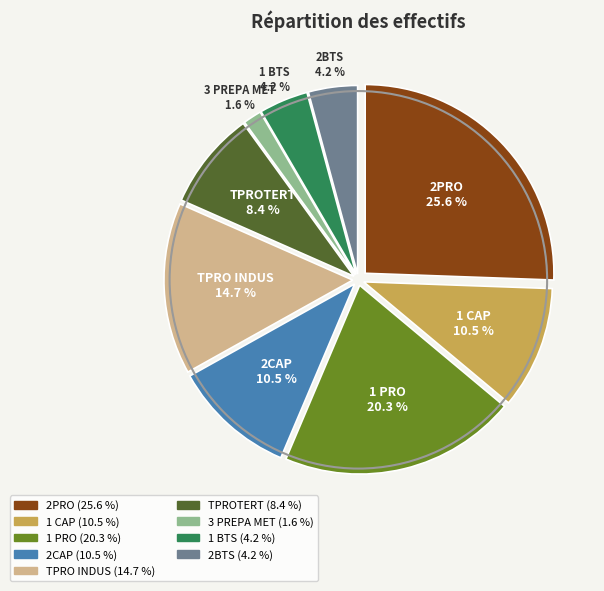

What percentage do TPROTERT and 2PRO together represent?

34.0%